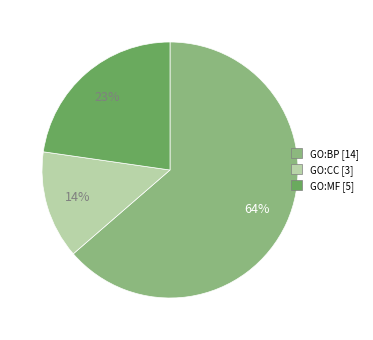

How many segments does this pie chart have?

3